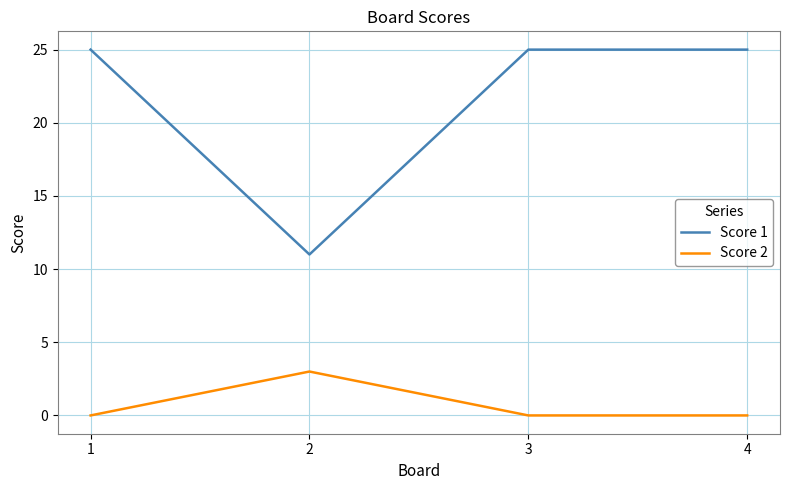

How many interior local valleys does the Score 1 series have?

1